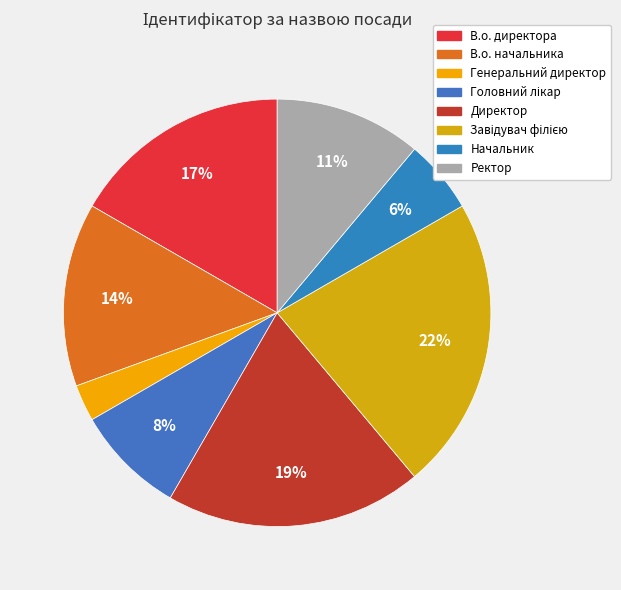

Count the number of slices in the pie.

8